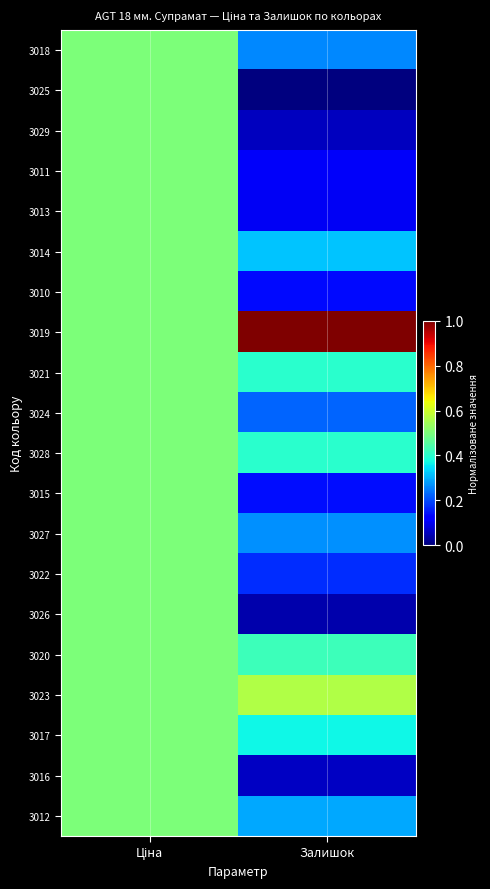

Reading left to right, extract all data points from this chart.

3018: Ціна=0.5	Залишок=0.3
3025: Ціна=0.5	Залишок=0.0
3029: Ціна=0.5	Залишок=0.1
3011: Ціна=0.5	Залишок=0.1
3013: Ціна=0.5	Залишок=0.1
3014: Ціна=0.5	Залишок=0.3
3010: Ціна=0.5	Залишок=0.1
3019: Ціна=0.5	Залишок=1.0
3021: Ціна=0.5	Залишок=0.4
3024: Ціна=0.5	Залишок=0.2
3028: Ціна=0.5	Залишок=0.4
3015: Ціна=0.5	Залишок=0.1
3027: Ціна=0.5	Залишок=0.3
3022: Ціна=0.5	Залишок=0.2
3026: Ціна=0.5	Залишок=0.0
3020: Ціна=0.5	Залишок=0.4
3023: Ціна=0.5	Залишок=0.6
3017: Ціна=0.5	Залишок=0.4
3016: Ціна=0.5	Залишок=0.1
3012: Ціна=0.5	Залишок=0.3